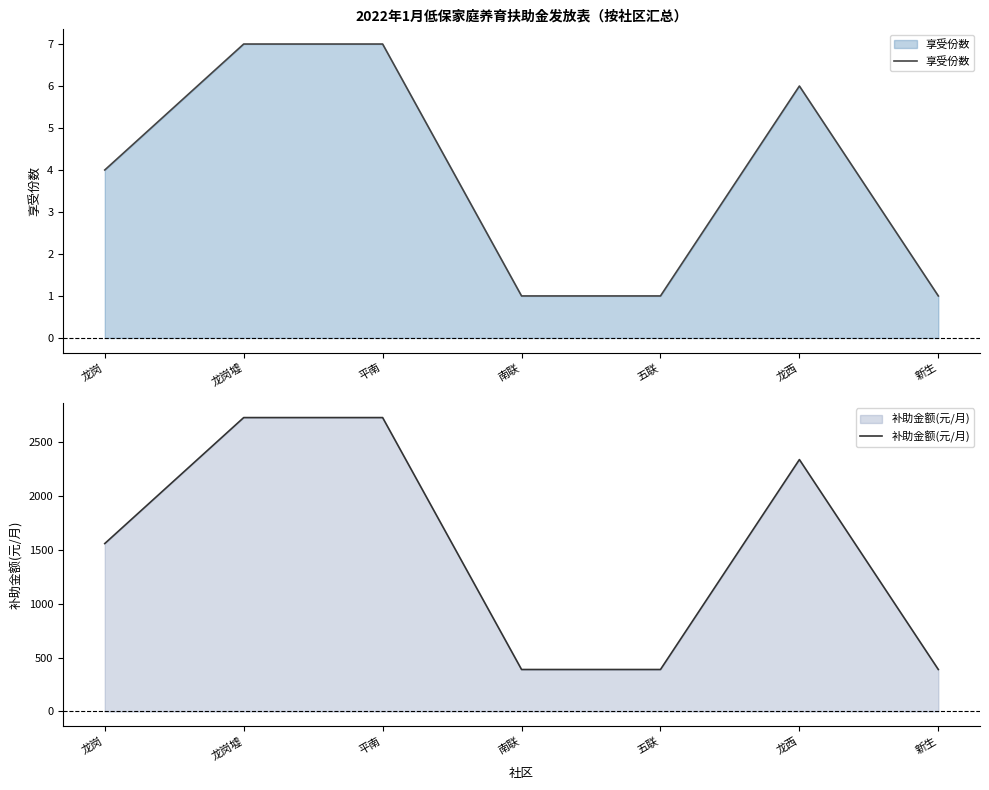

What is the difference between the 享受份数 values at 龙岗 and 南联?

3